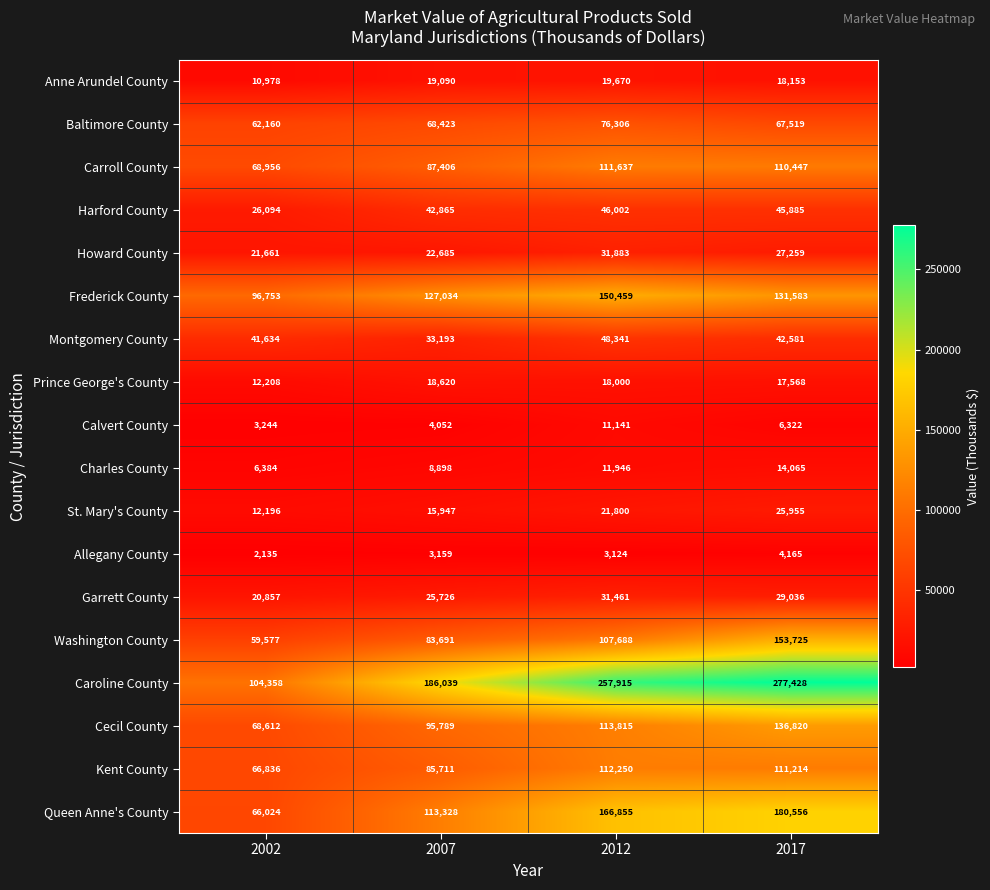

Where is Garrett County nearest to the value 26159?

2007